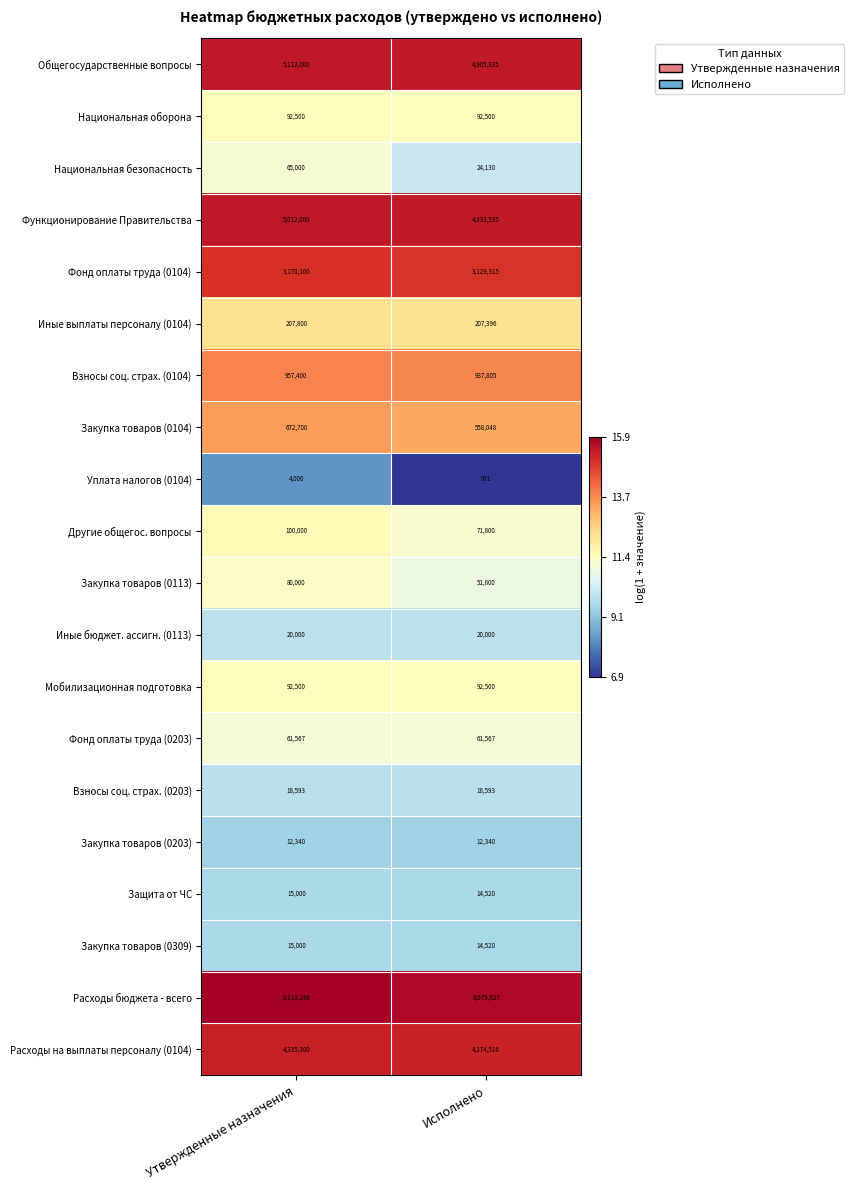

Is it true that Мобилизационная подготовка equals 92500 at Утвержденные назначения?

True